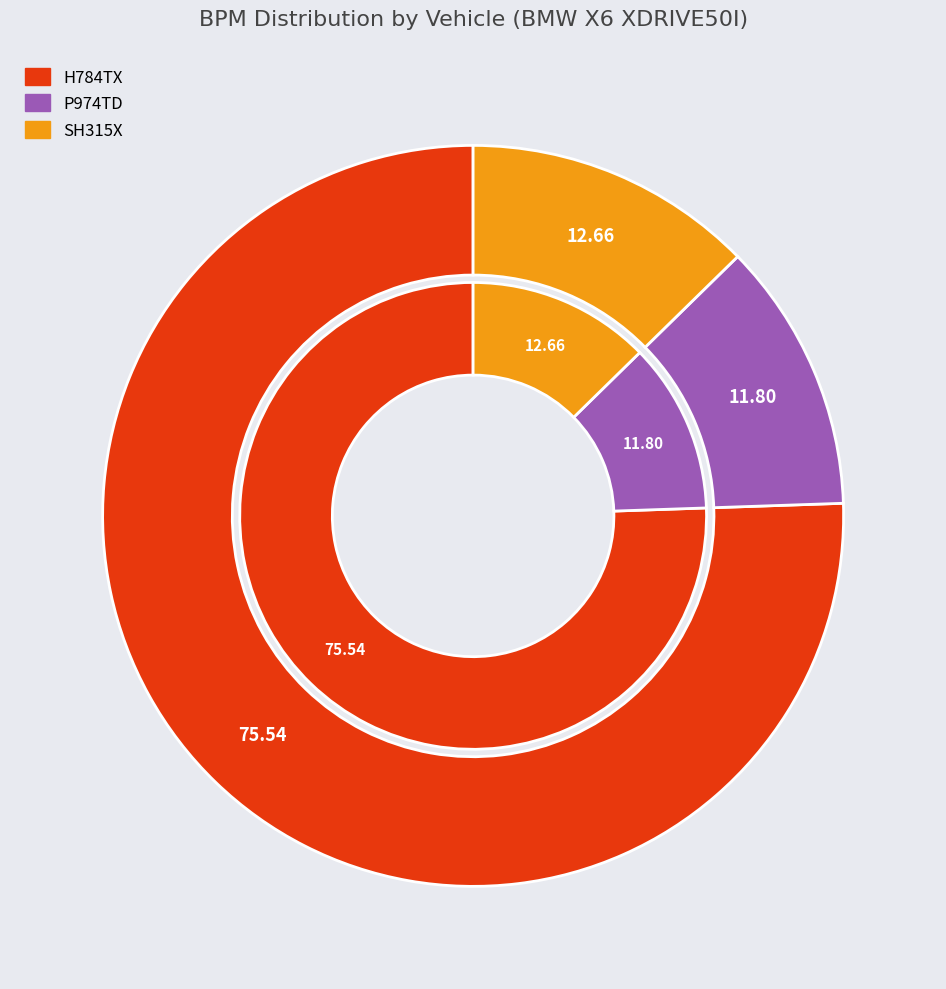

Does H784TX represent more than half of the total?

Yes